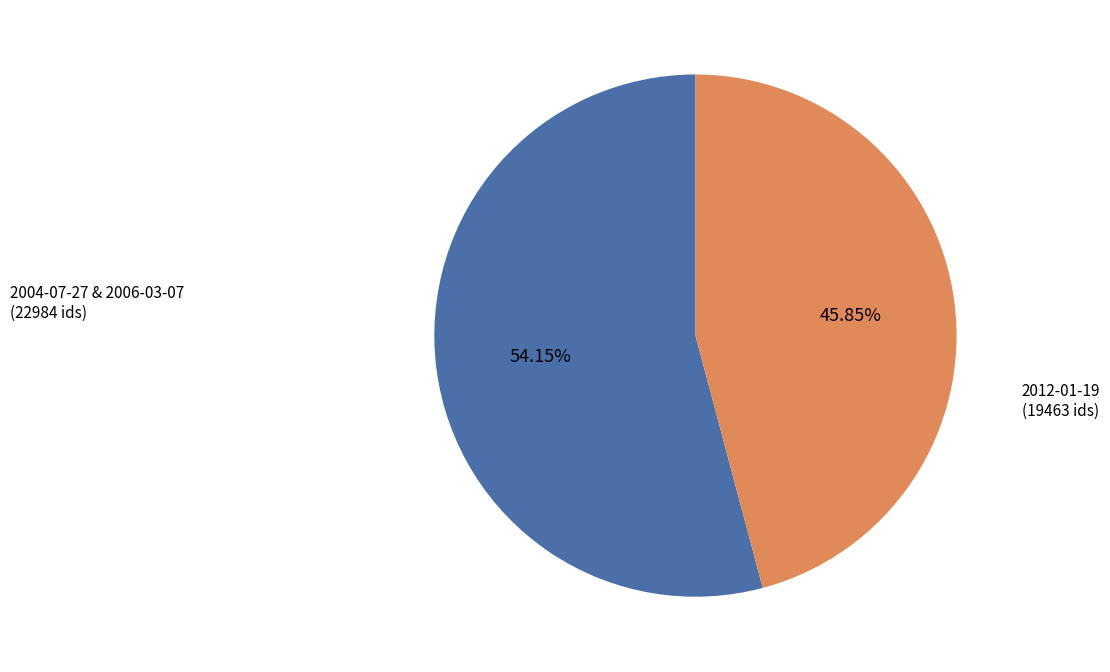

Is there any slice that represents more than half of the pie?

Yes